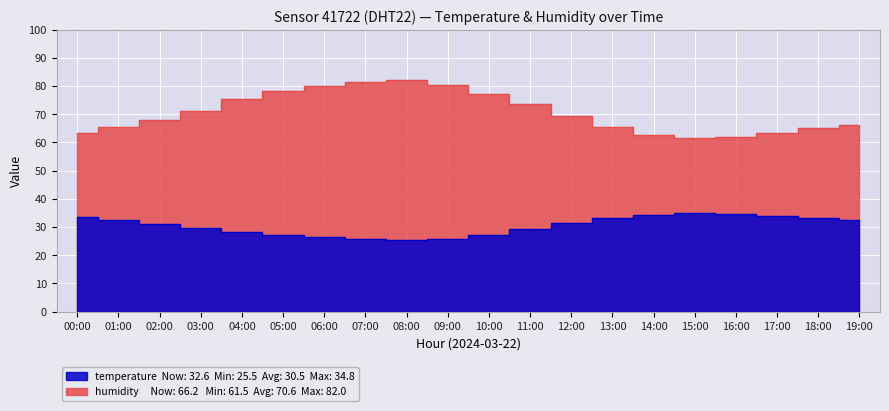

What is the maximum value shown in the chart?

82.0